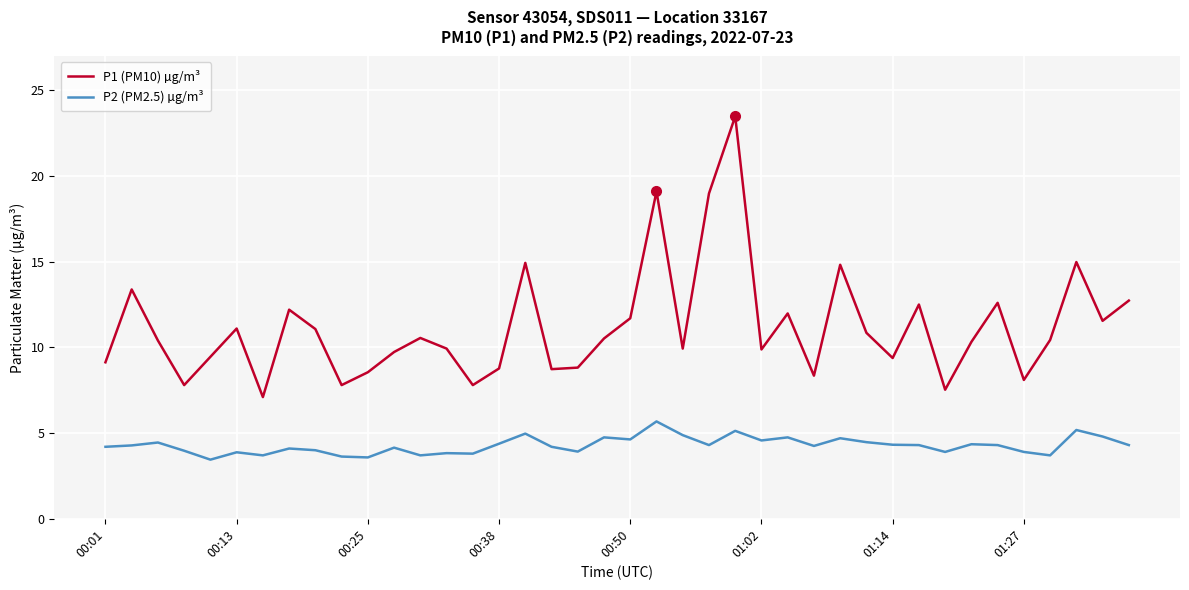

True or false: P1 (PM10) µg/m³ and P2 (PM2.5) µg/m³ cross at least once.

False